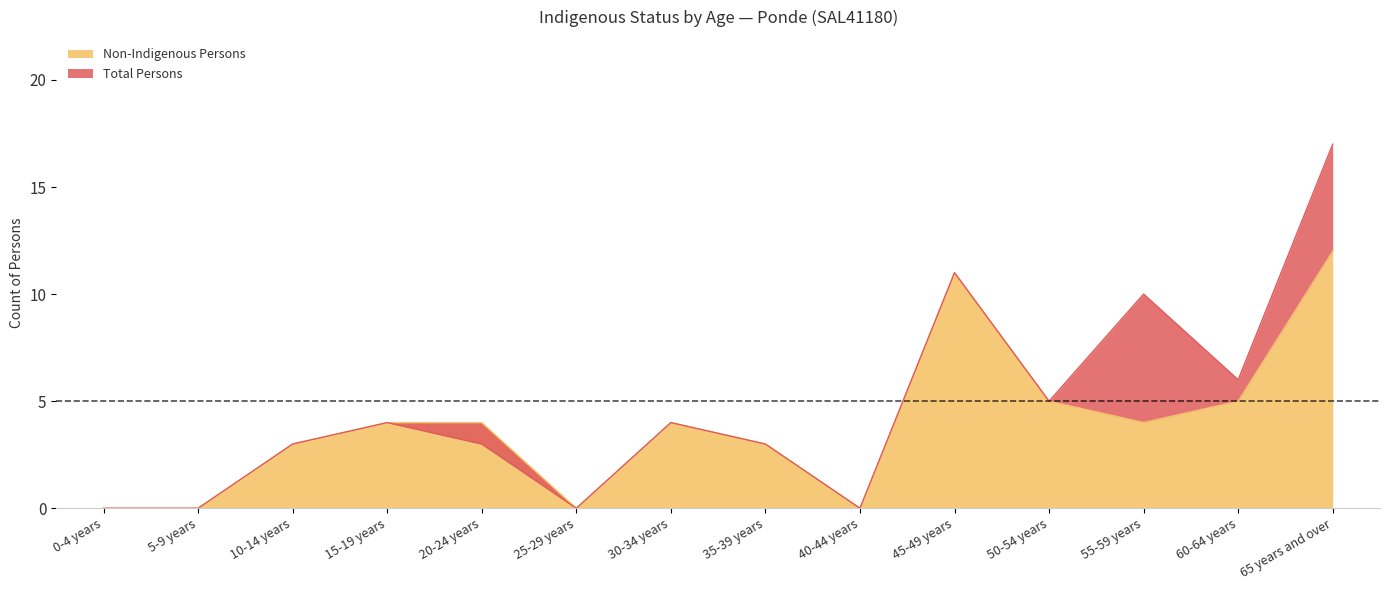

What is the label of the 7th point from the right?

35-39 years